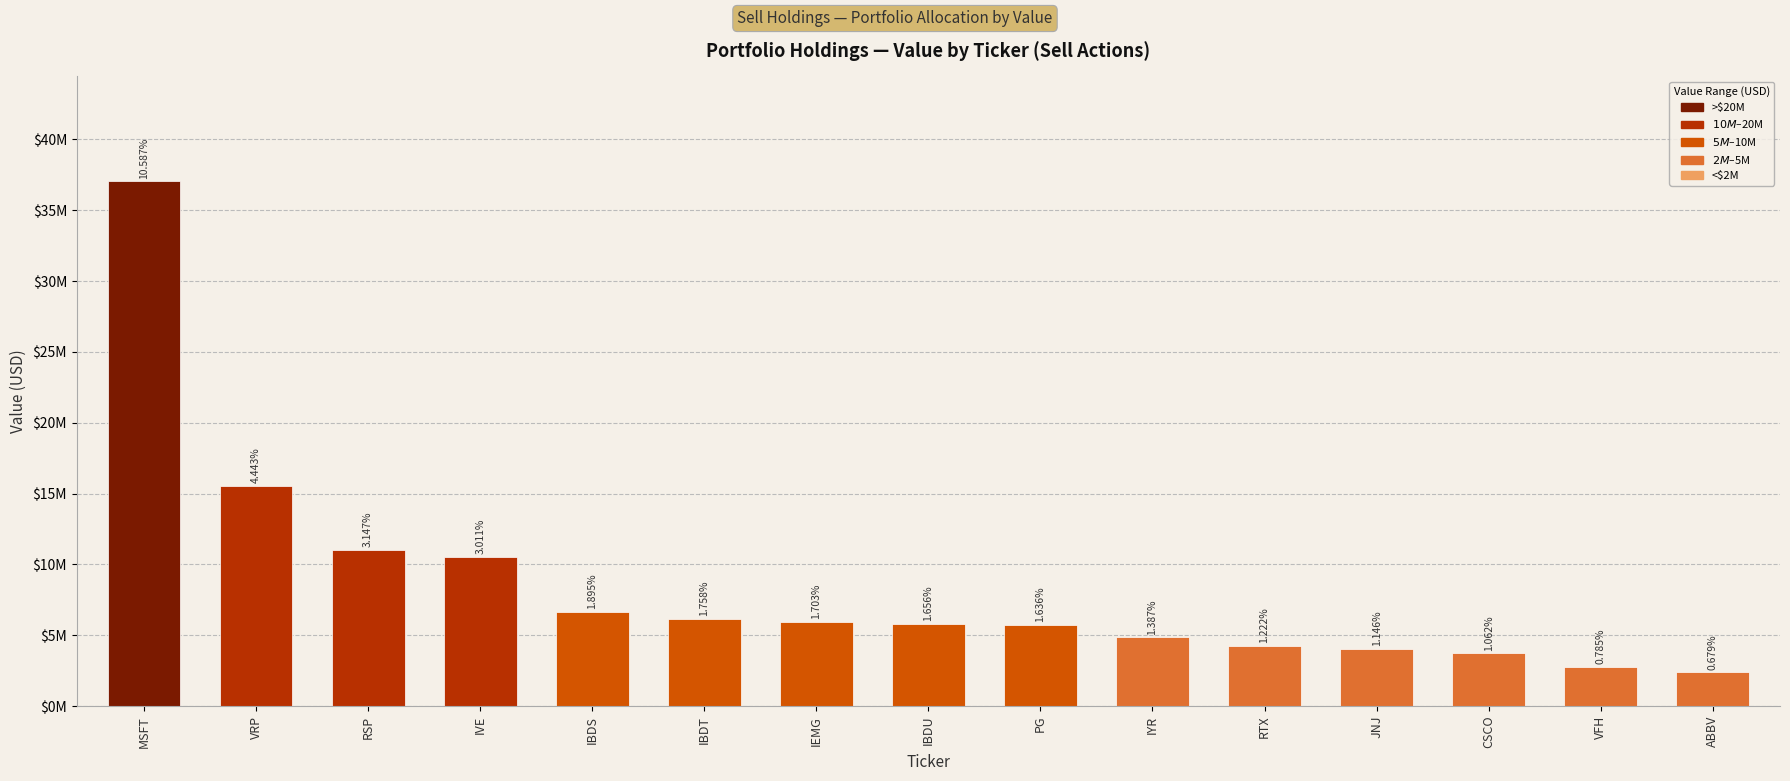

The chart shows a value of 3965305 at IBDS. True or false?

False